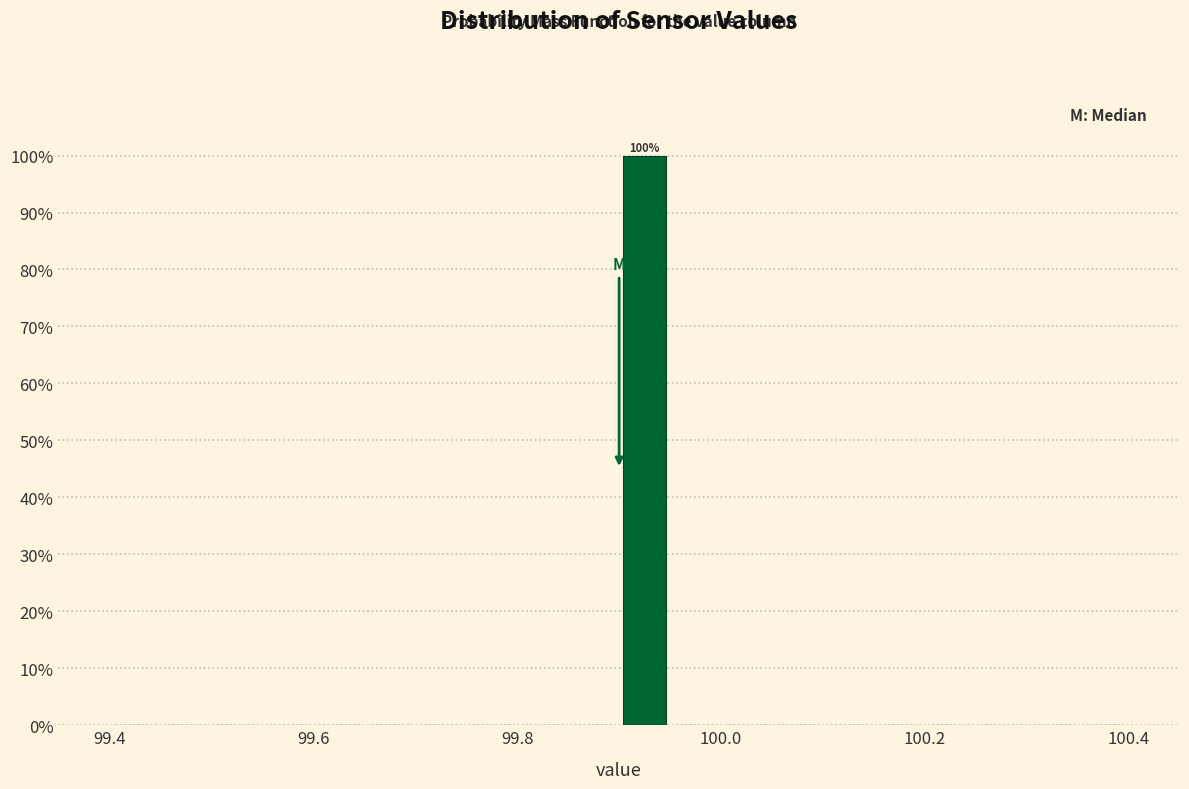

Read against the x-axis, roughly where is the centre of the tallest bar?

99.92